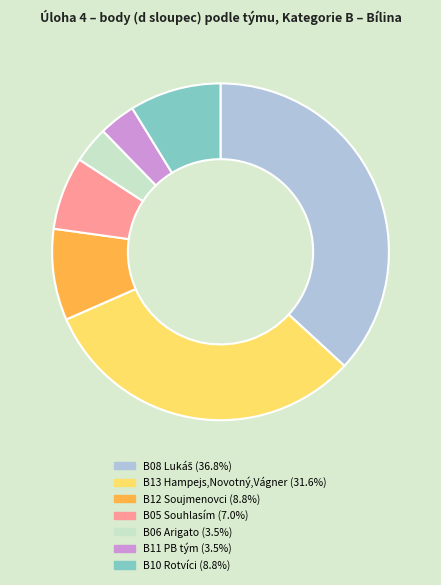

Is there a majority slice in this chart?

No